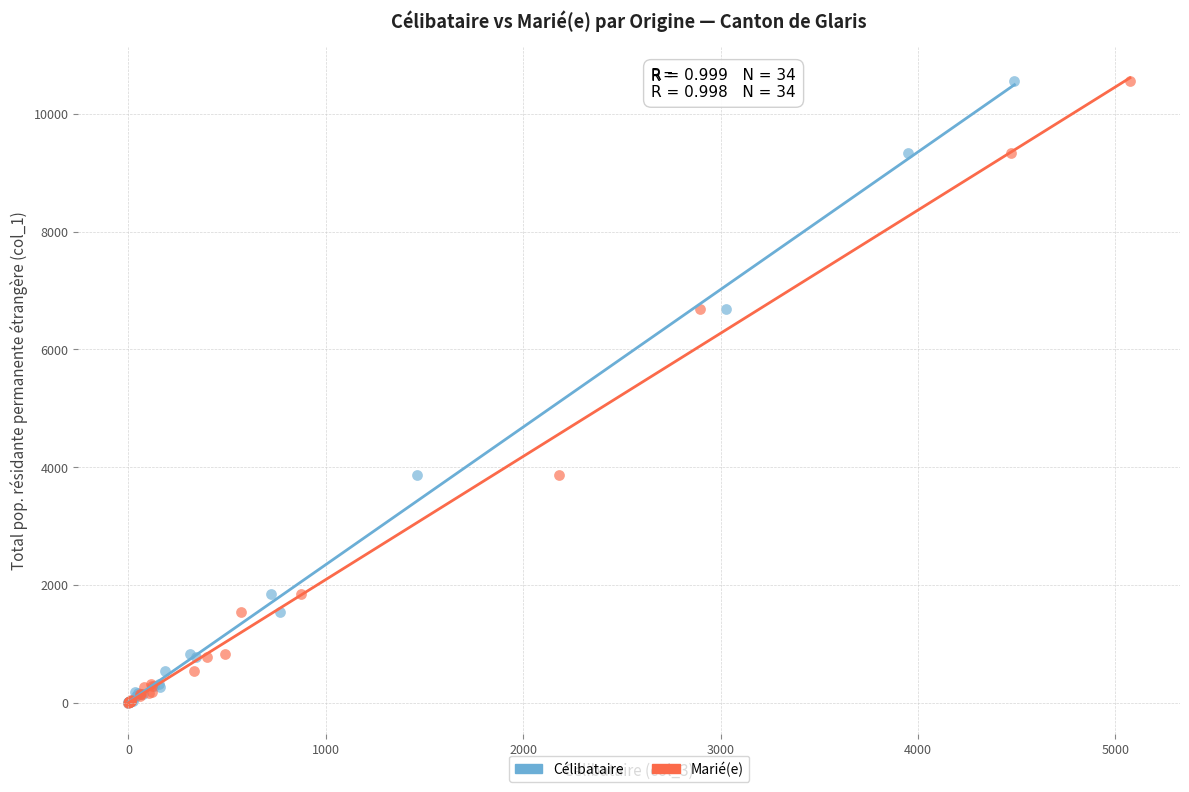

What are all the series names shown in the legend?

Célibataire, Marié(e)